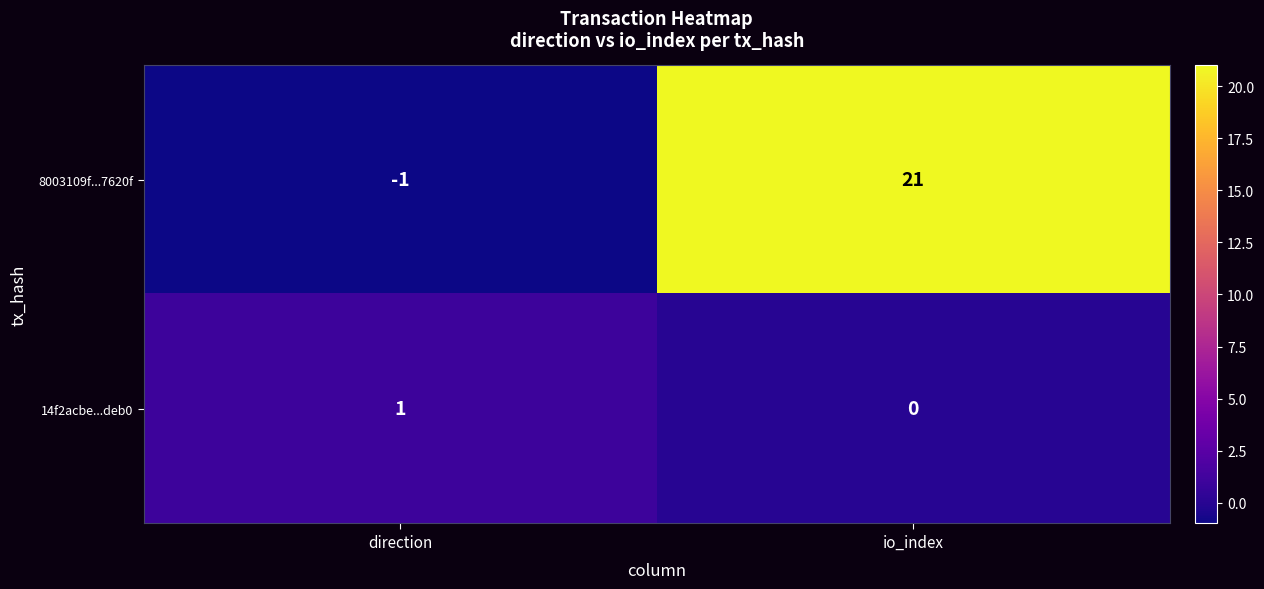

What is the sum of the 8003109f...7620f values at io_index and direction?

20